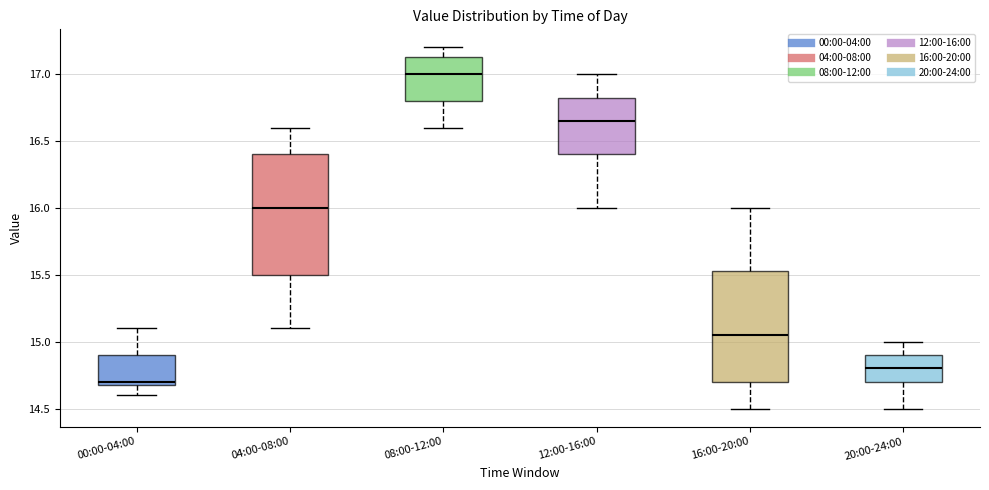

Reading left to right, read every box against the y-axis: the position of its median line, the range the box covers, and the ends of its whiskers. The values are not printed on the chart, so give them approximately, as read against the axis.

00:00-04:00: median 14.70 (just above the box's lower edge), box 14.70 to 14.90, whiskers 14.60 to 15.10
04:00-08:00: median 16.00, box 15.50 to 16.40, whiskers 15.10 to 16.60
08:00-12:00: median 17.00, box 16.80 to 17.15, whiskers 16.60 to 17.20
12:00-16:00: median 16.65, box 16.40 to 16.85, whiskers 16.00 to 17.00
16:00-20:00: median 15.05, box 14.70 to 15.55, whiskers 14.50 to 16.00
20:00-24:00: median 14.80, box 14.70 to 14.90, whiskers 14.50 to 15.00